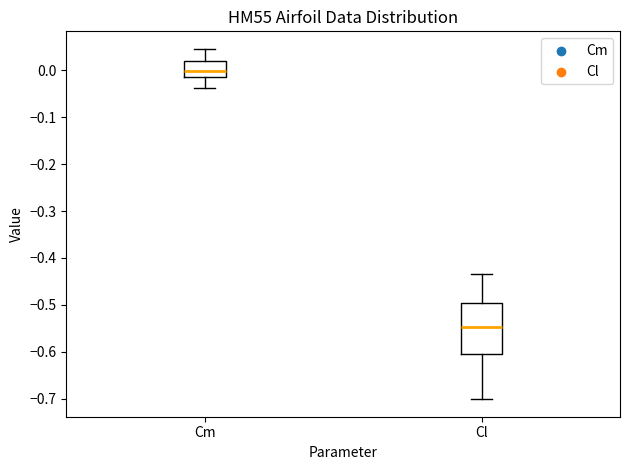

Which box is the tallest, from its lower edge to its upper edge?

Cl